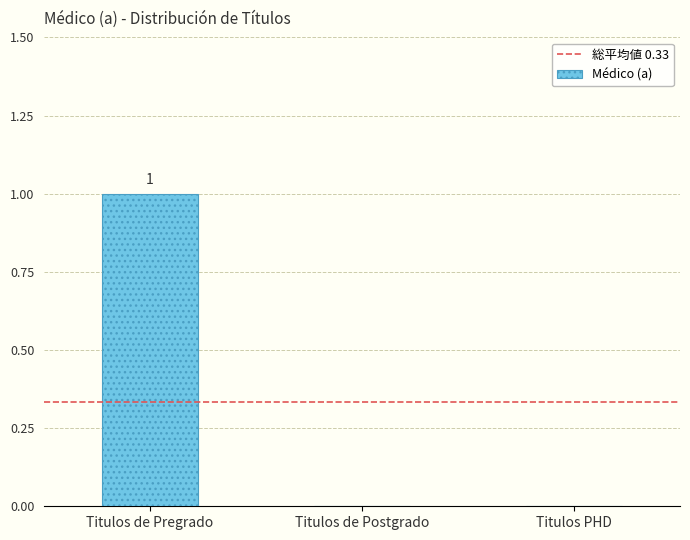

How many categories are shown in the chart?

3